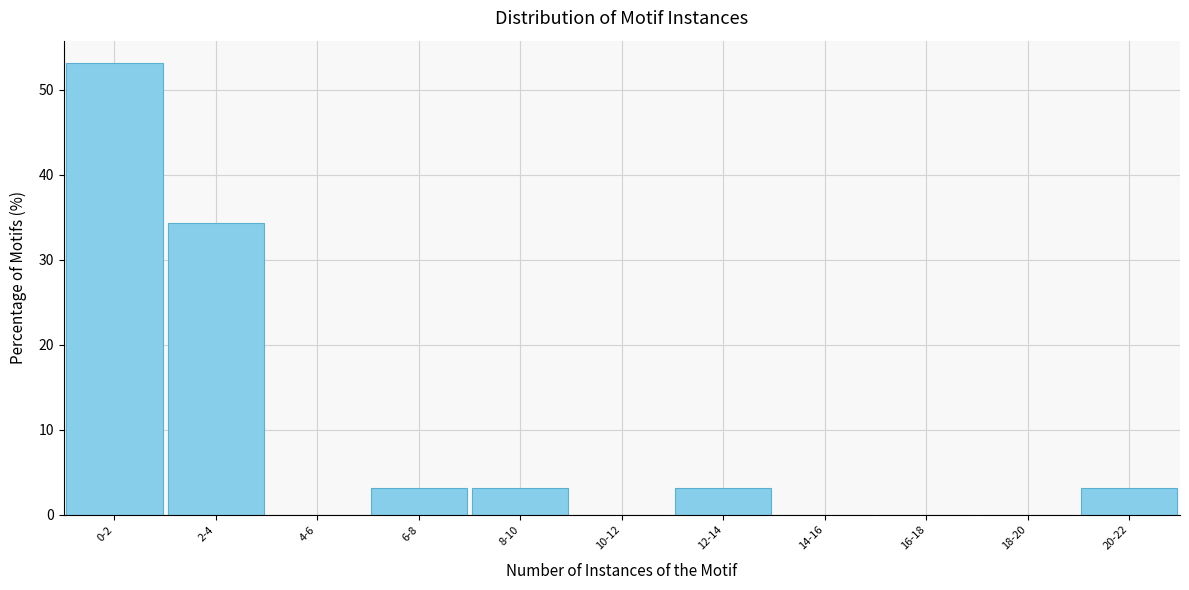

Reading left to right, what are all the values shown in this chart?

0-2=53.1	2-4=34.4	4-6=0.0	6-8=3.1	8-10=3.1	10-12=0.0	12-14=3.1	14-16=0.0	16-18=0.0	18-20=0.0	20-22=3.1